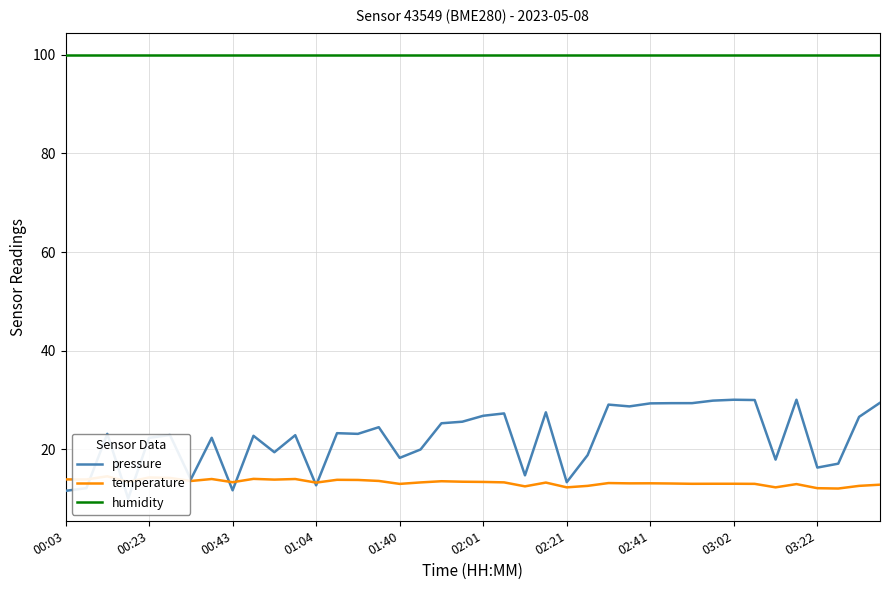

How many interior local peaks does the pressure series have?

12